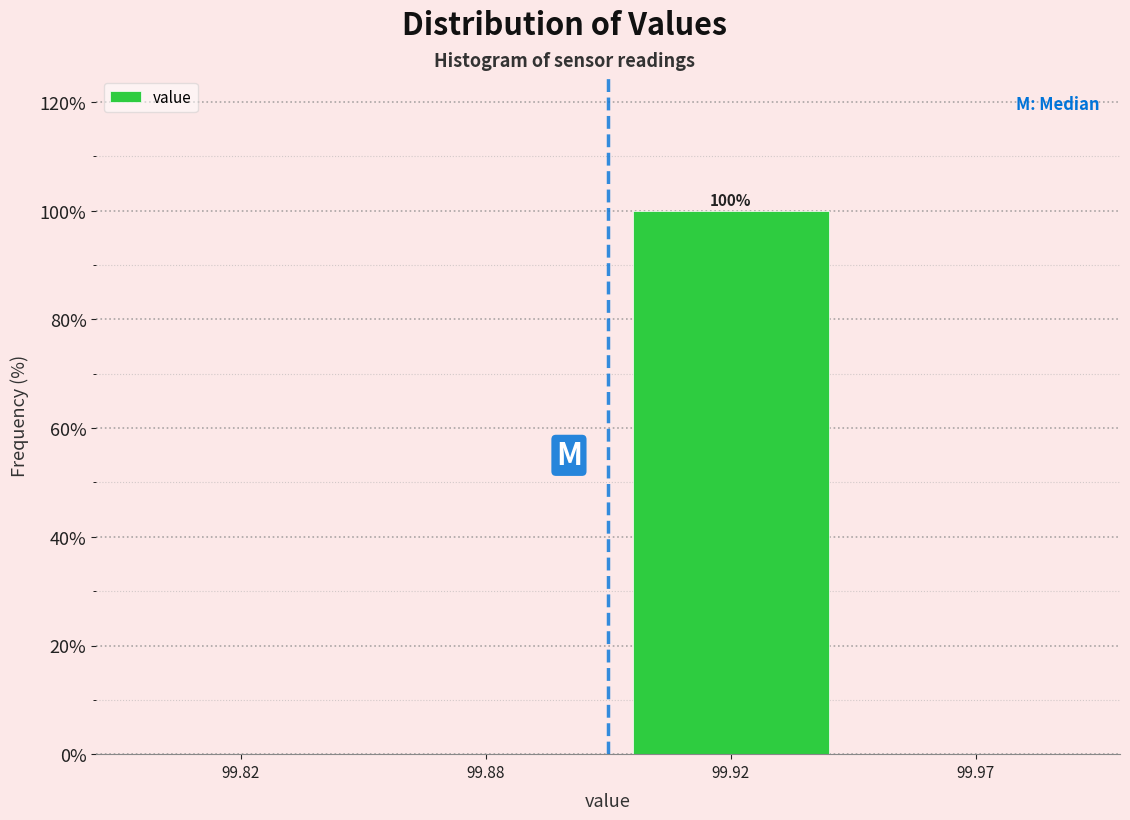

What is the greatest value displayed?

100